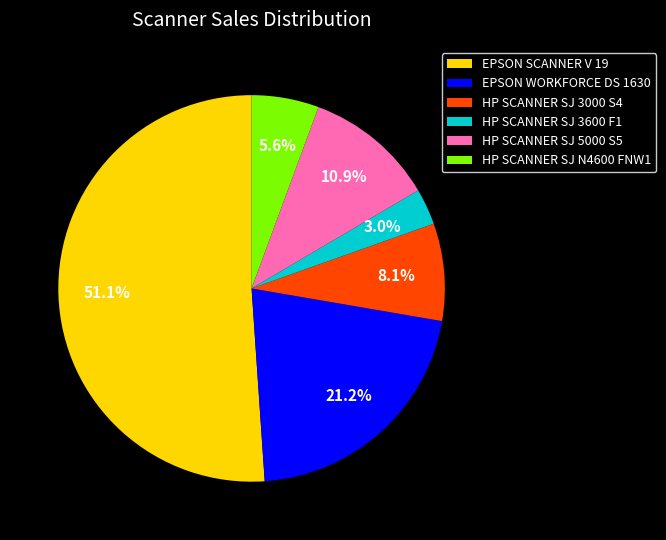

Between EPSON SCANNER V 19 and HP SCANNER SJ 3600 F1, which is larger?

EPSON SCANNER V 19